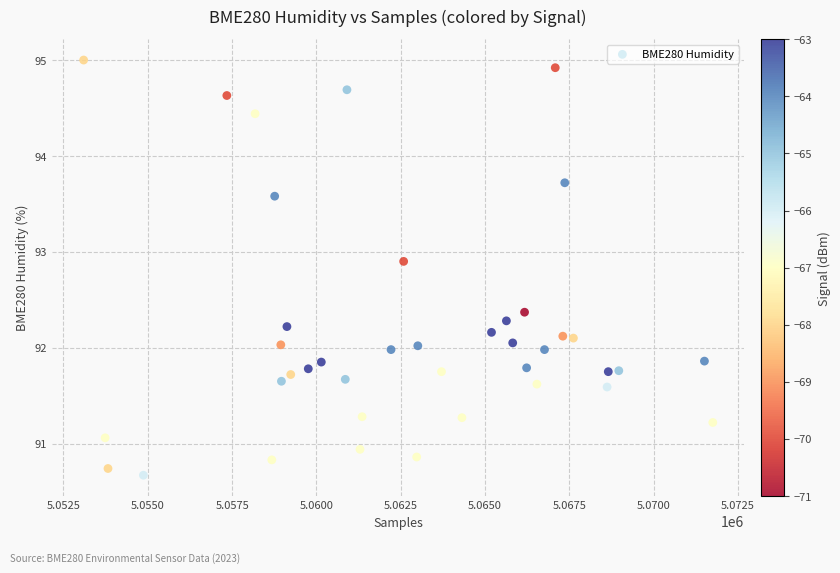

What is the range of Y values (max minus min)?

4.3